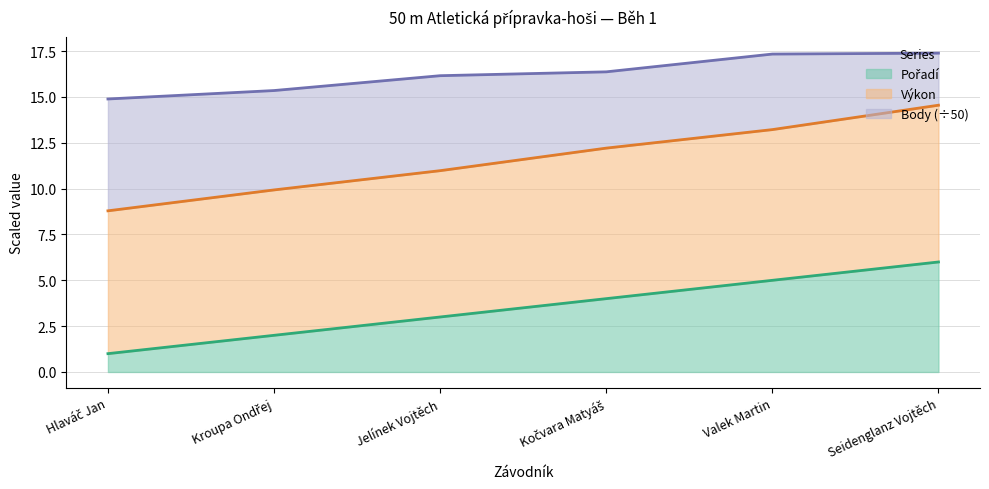

At which category is the sum across all series the highest?

Seidenglanz Vojtěch